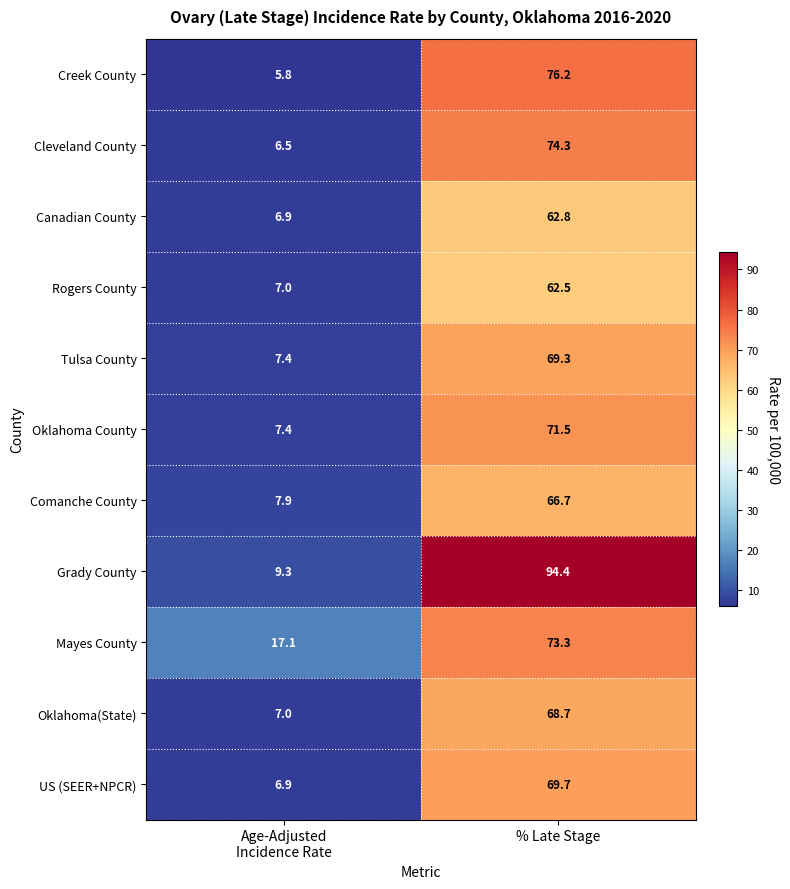

True or false: Mayes County has a value of 73.3 at % Late Stage.

True